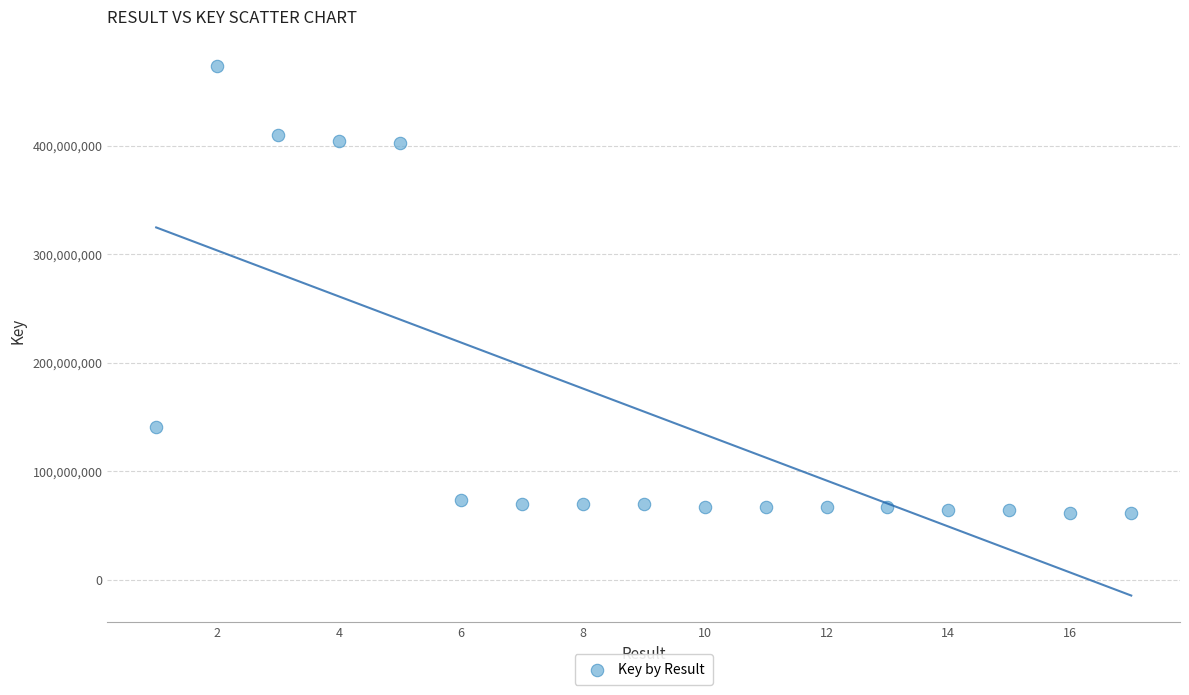

What is the range of X values (max minus min)?

16